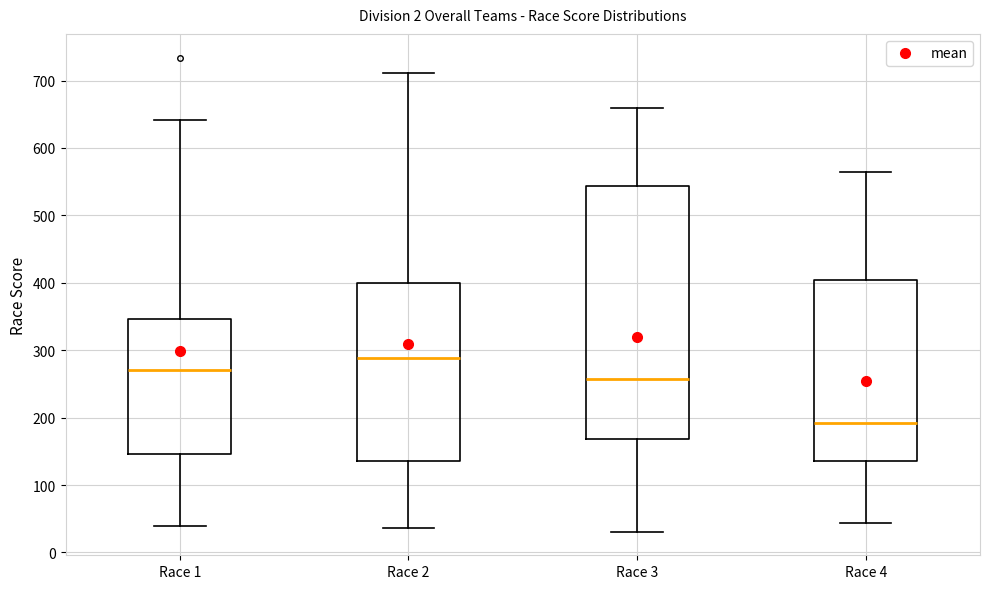

Comparing the boxes themselves (not the whiskers), which one is the tallest?

Race 3